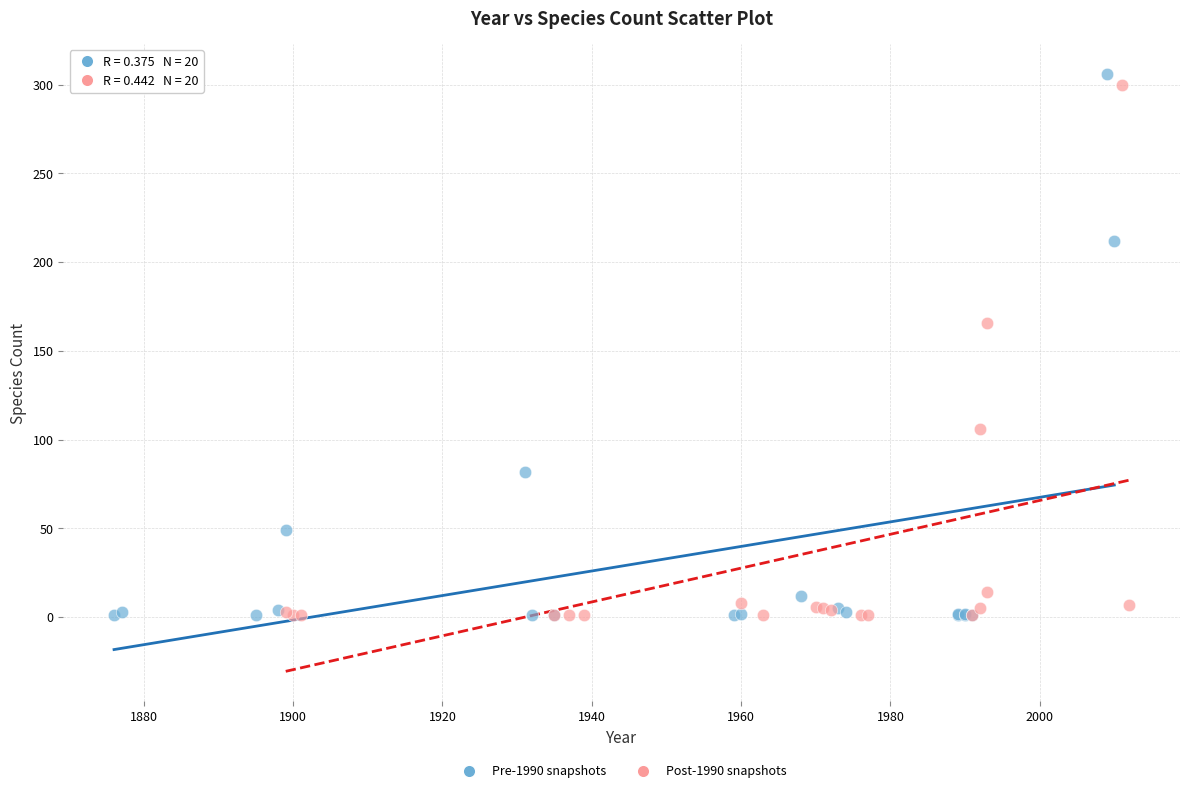

What are all the series names shown in the legend?

Pre-1990 snapshots, Post-1990 snapshots